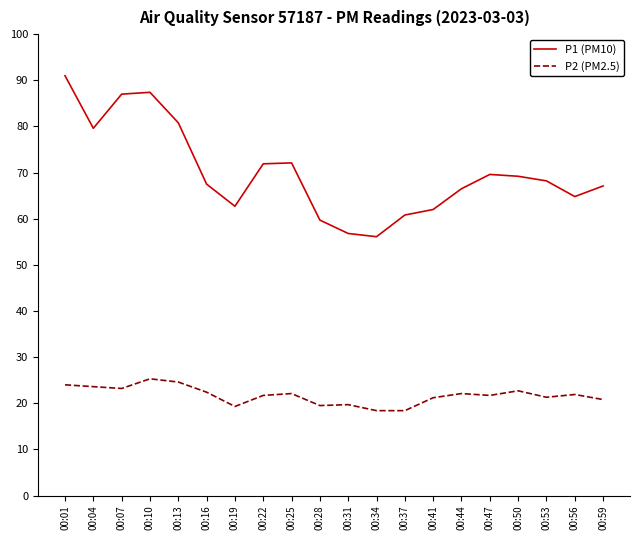

What is the spread (max minus min) of values at 00:01?

67.0